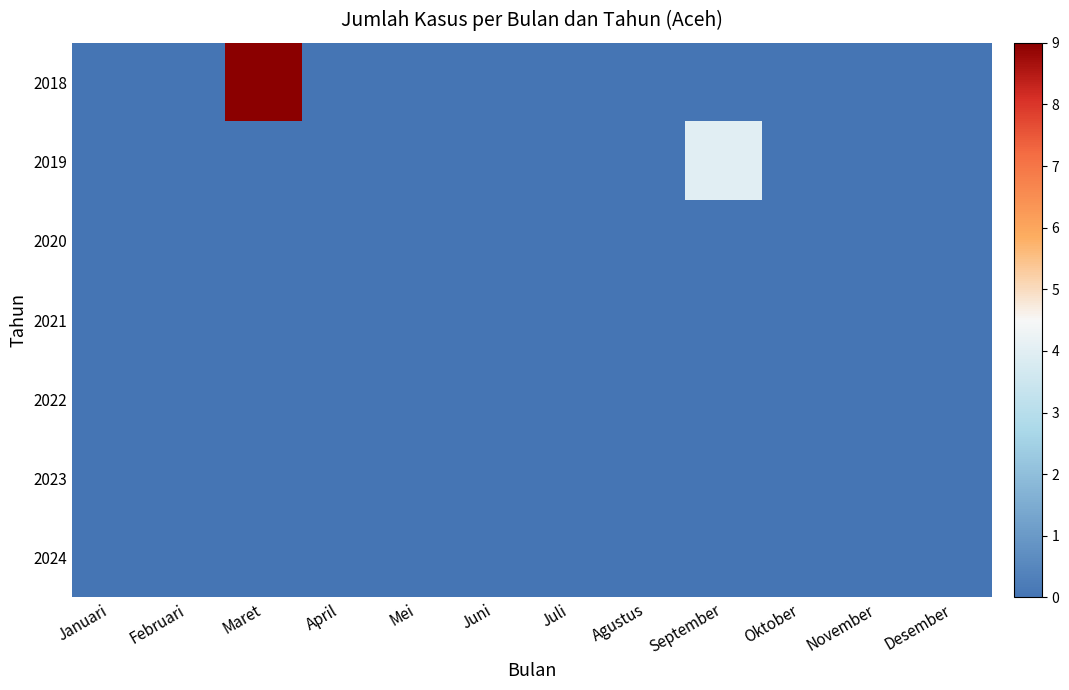

At which category is the sum across all series the highest?

Maret